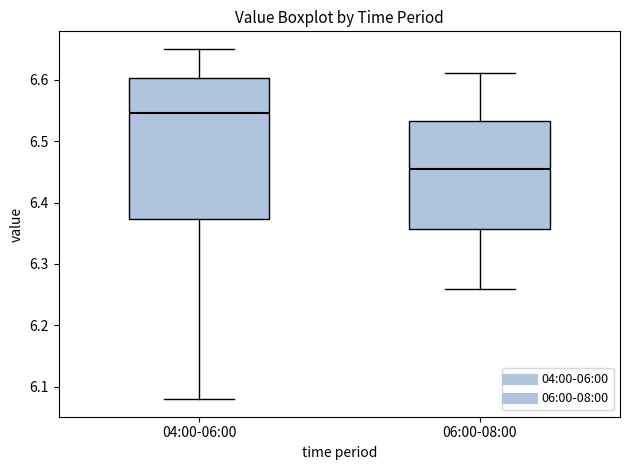

Which box is the tallest, from its lower edge to its upper edge?

04:00-06:00